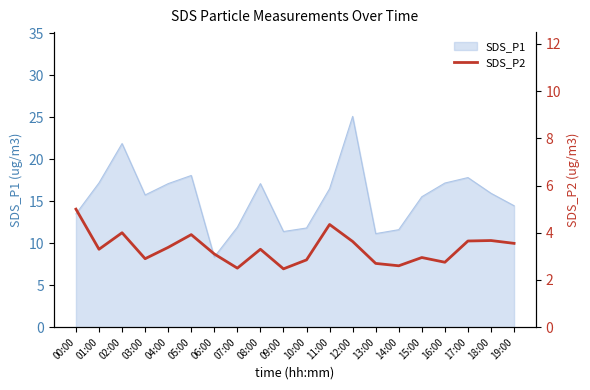

Which category has the lowest value in the SDS_P1 series?

06:00